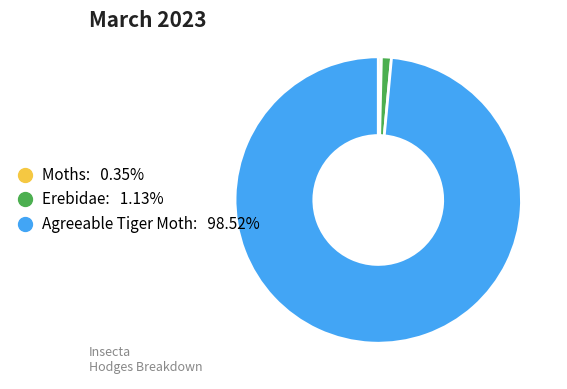

Do Moths and Erebidae together represent more than half of the pie?

No